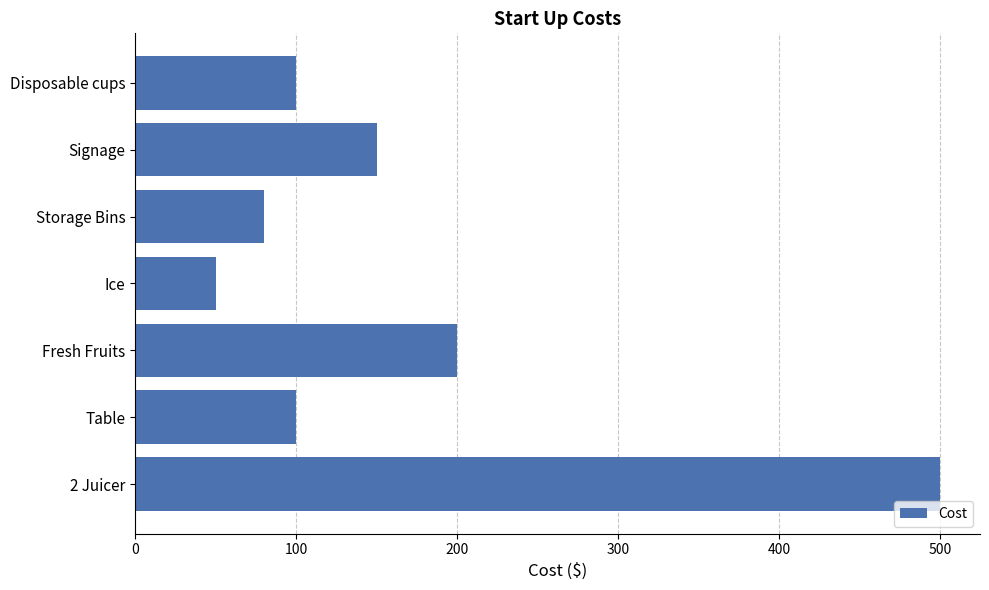

Are the bars horizontal?

Yes